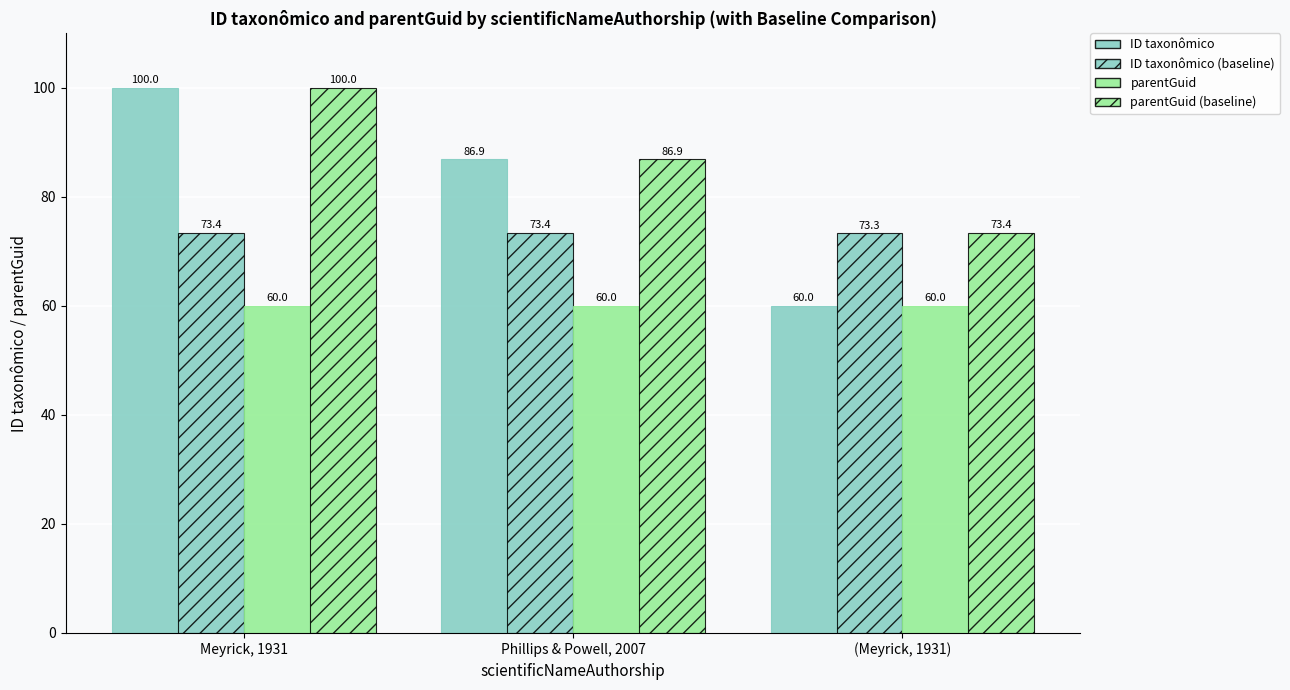

What position from the right is (Meyrick, 1931)?

1